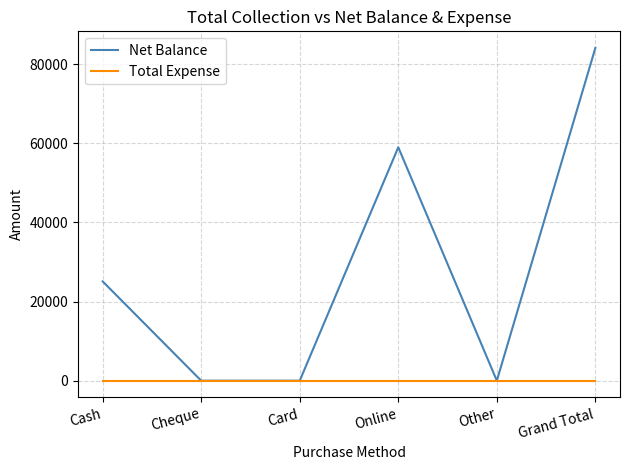

Rank the series by their average value, from highest to lowest.

Net Balance, Total Expense